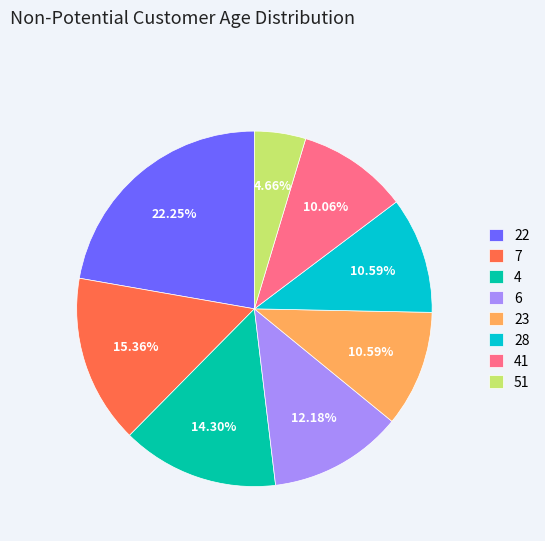

Is 28 the majority of the pie?

No